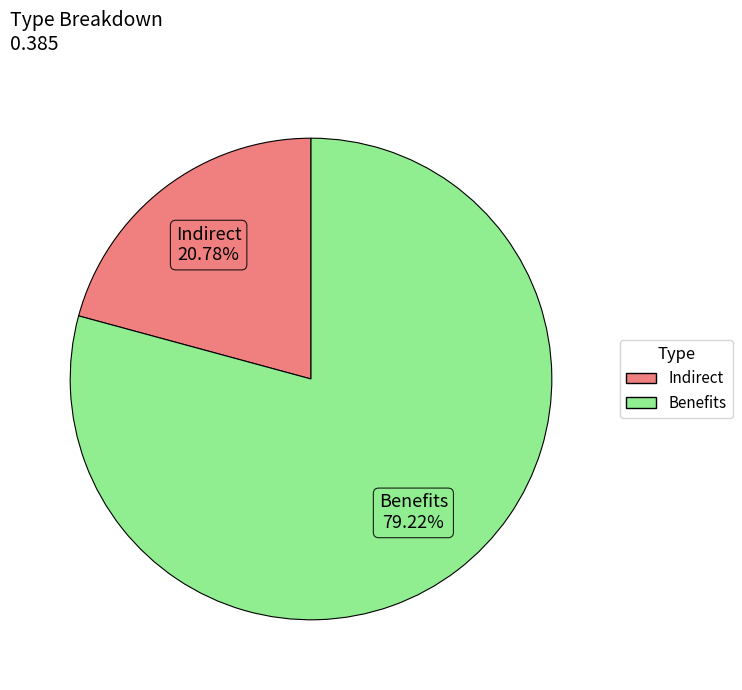

Does Indirect represent more than half of the total?

No